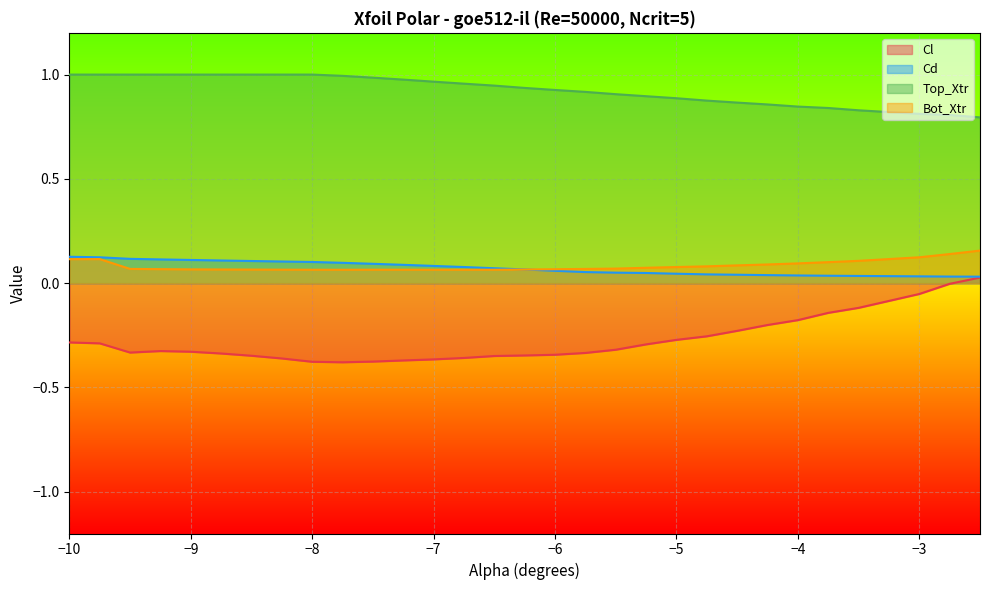

What is the average value of the Cl series?

-0.3